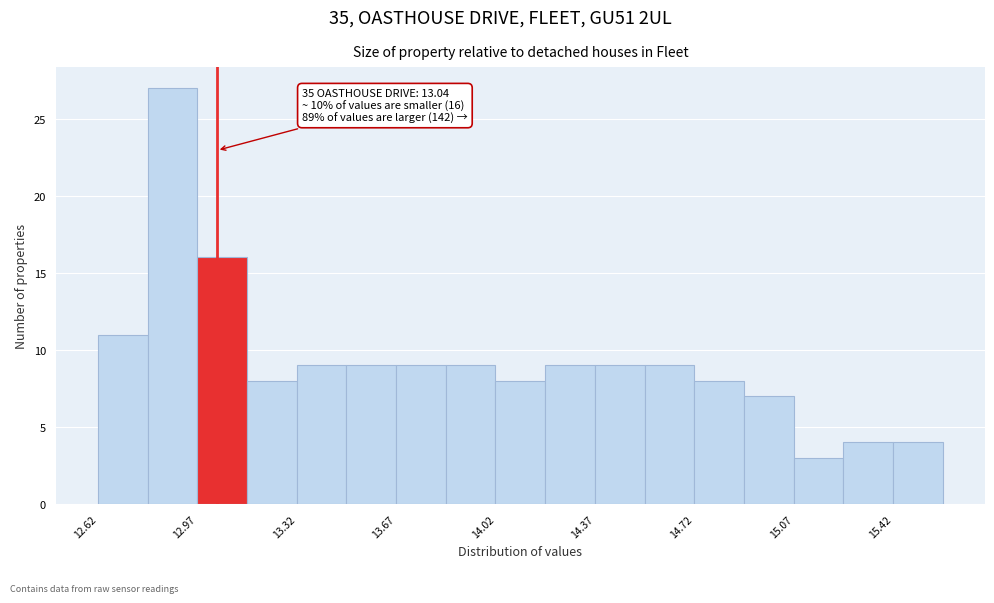

Read against the x-axis, roughly where is the centre of the tallest bar?

12.90